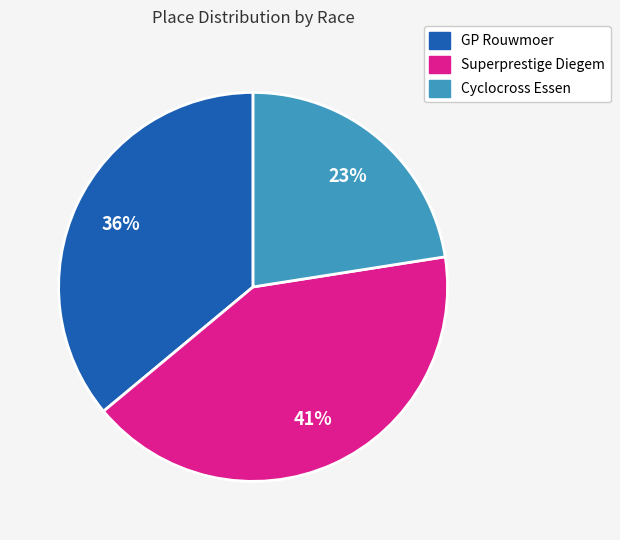

Is GP Rouwmoer the majority of the pie?

No